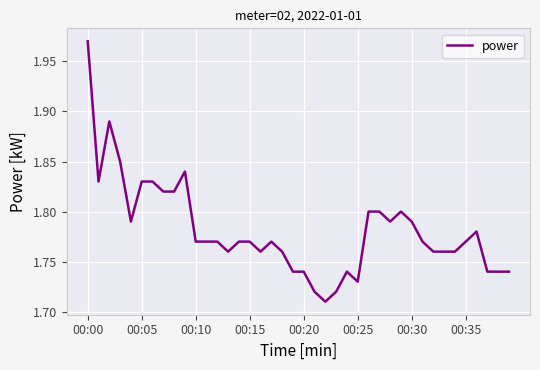

What is the difference between the maximum and minimum values?

0.3